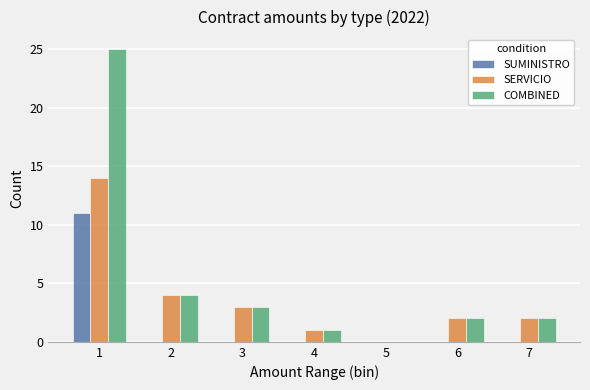

The value of SUMINISTRO at 1 is 5. True or false?

False